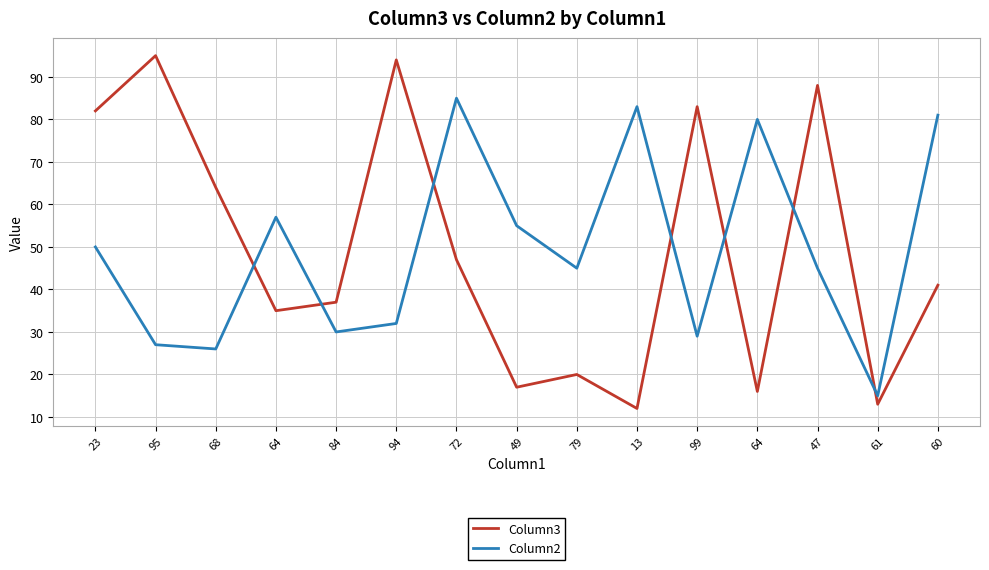

What is the total value across all series at 72?

132